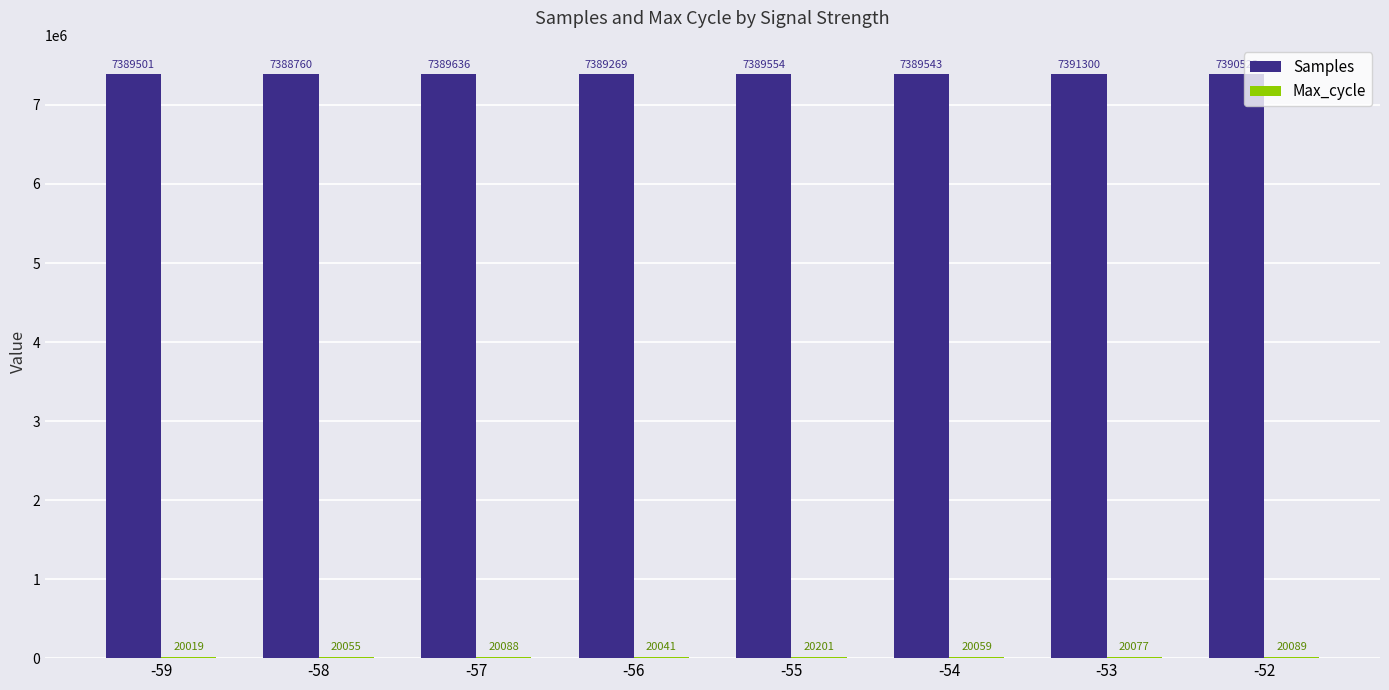

Is it true that Samples equals 7389554 at -55?

True